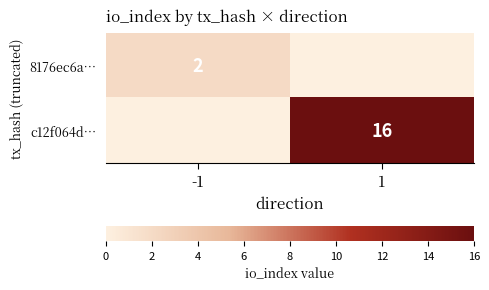

The value of 8176ec6a… at -1 is 3. True or false?

False